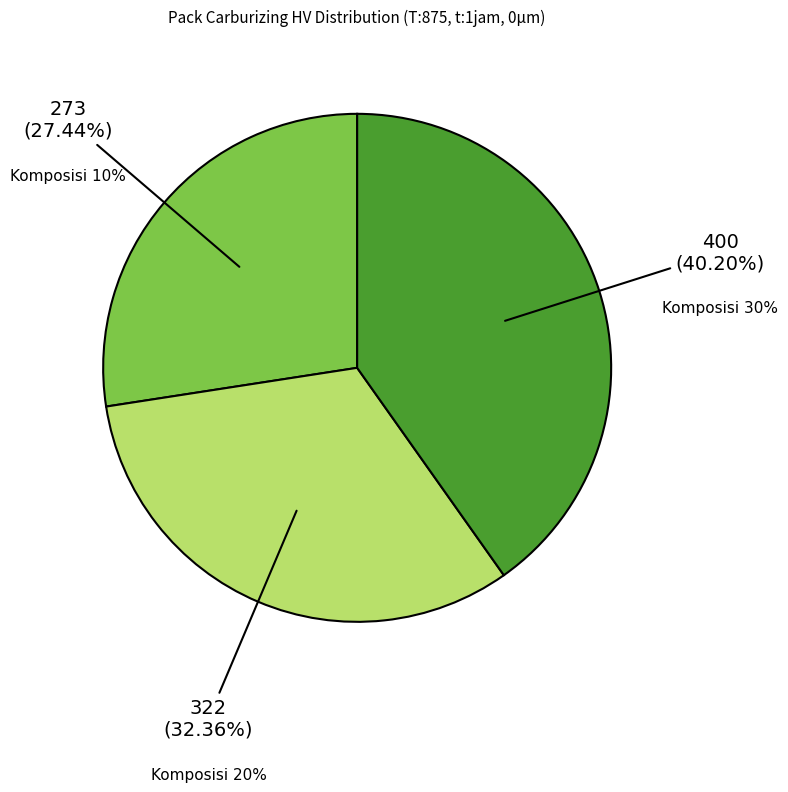

Is there any slice that represents more than half of the pie?

No